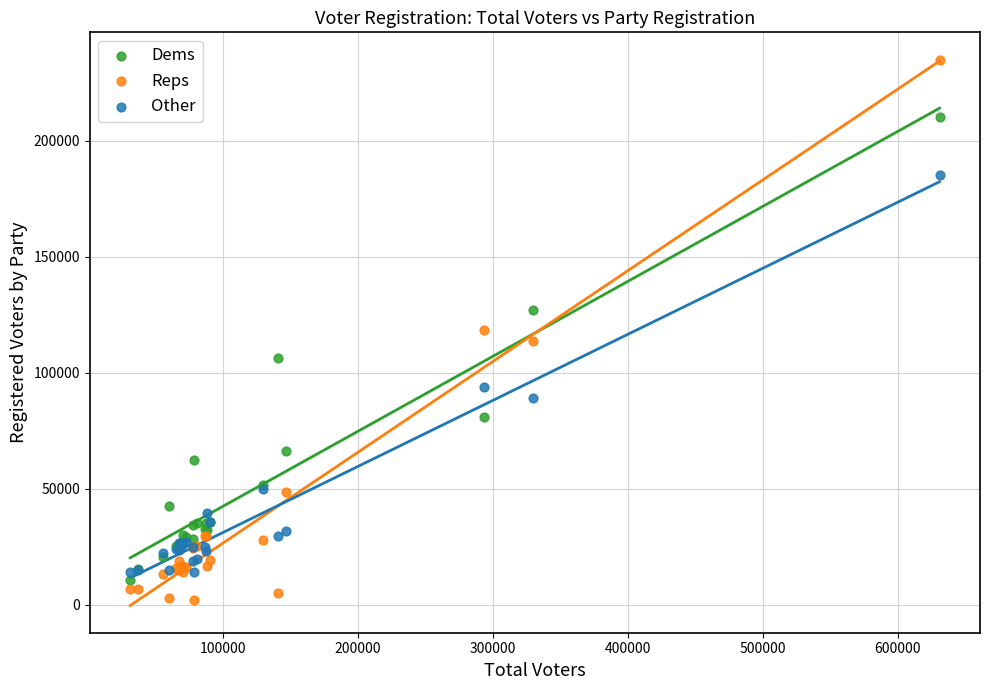

Which series has the largest Y range (max minus min)?

Reps